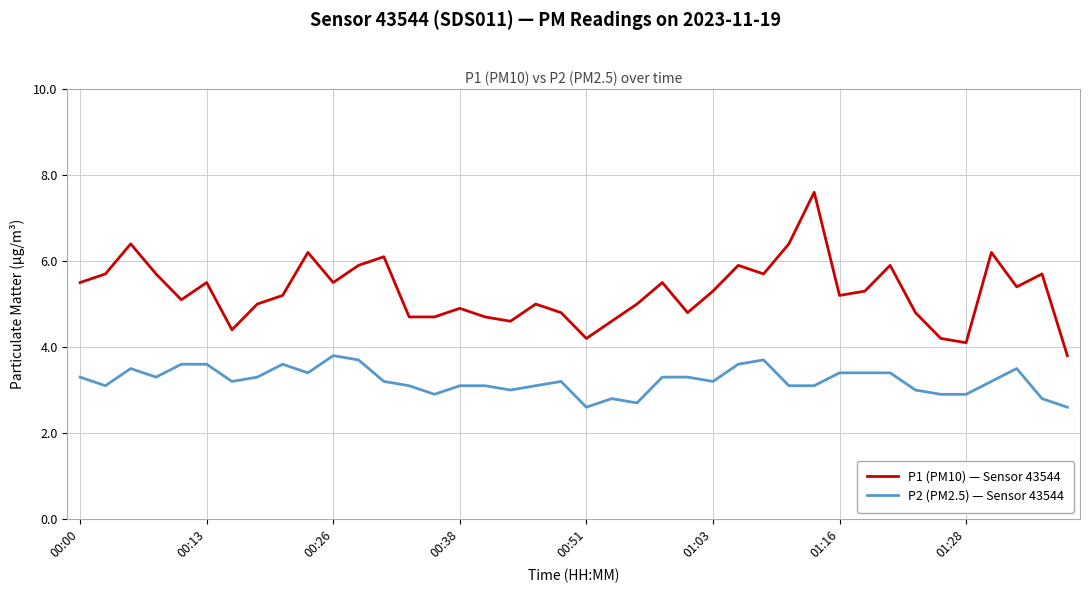

Which series has the largest total across all categories?

P1 (PM10) — Sensor 43544